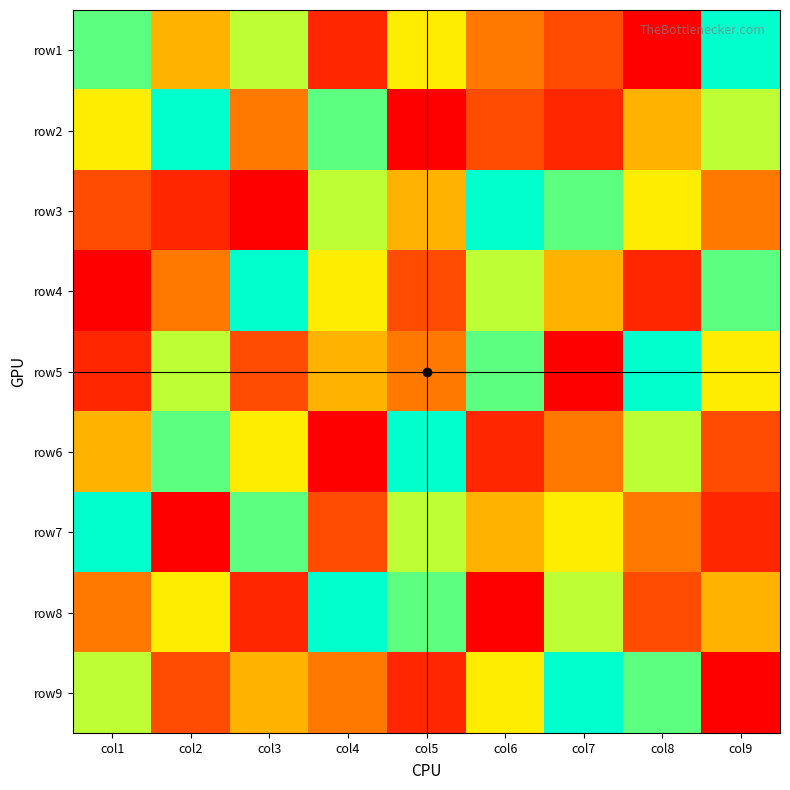

What is the difference between the highest and lowest values at col1?

8